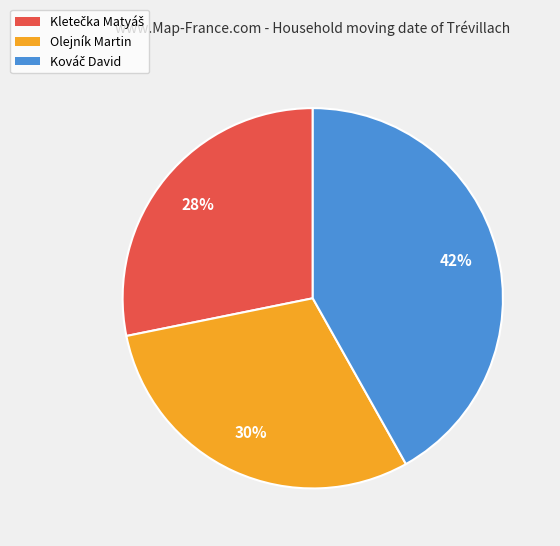

Is there any slice that represents more than half of the pie?

No